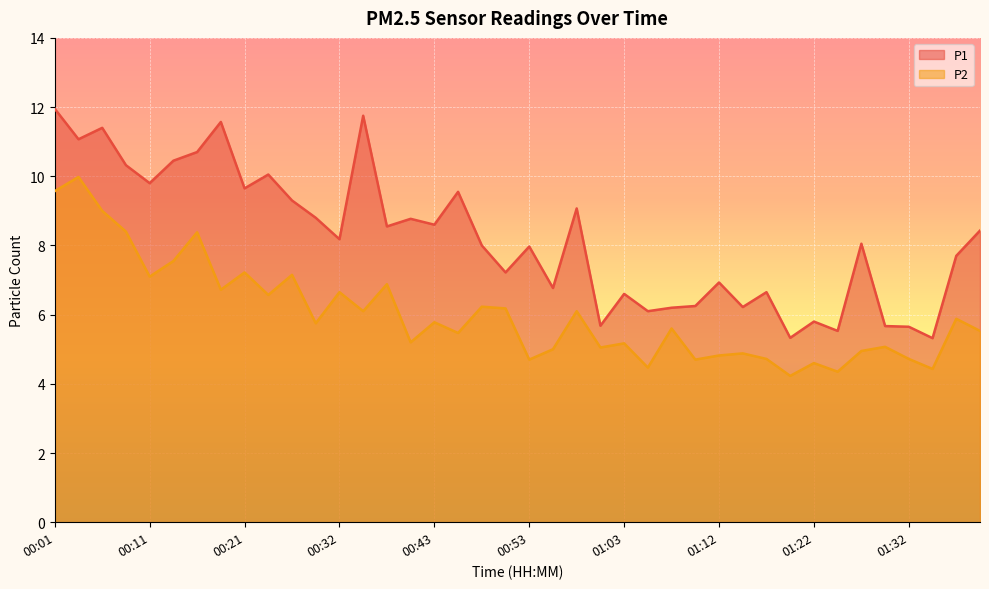

Rank the categories by P2 value from lowest to highest.

01:20, 01:25, 01:34, 01:05, 01:22, 00:53, 01:10, 01:17, 01:32, 01:12, 01:15, 01:27, 00:55, 01:00, 01:29, 01:03, 00:40, 00:45, 01:39, 01:08, 00:29, 00:43, 01:37, 00:35, 00:58, 00:51, 00:48, 00:24, 00:32, 00:18, 00:37, 00:11, 00:26, 00:21, 00:13, 00:16, 00:08, 00:06, 00:01, 00:03